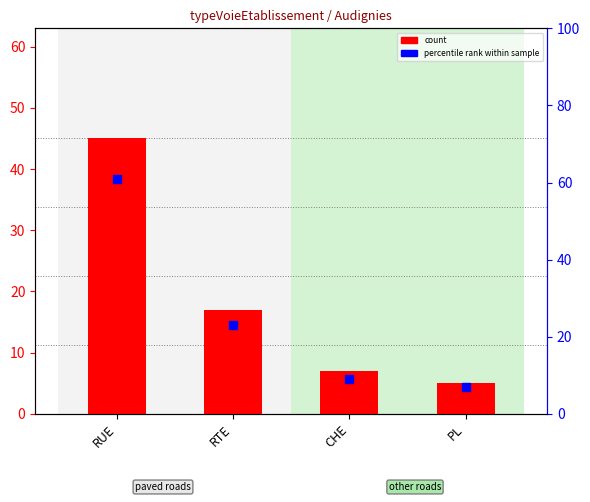

Which series contains the highest Y value?

percentile rank within sample